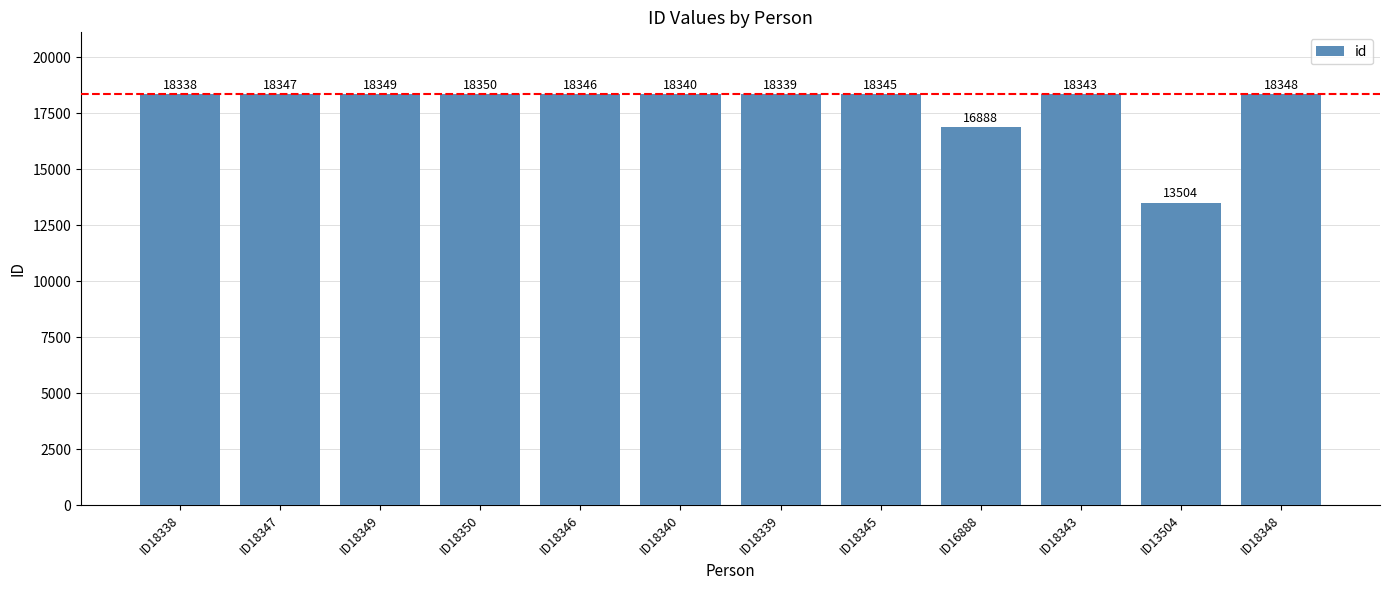

What is the ratio of the value at ID18346 to the value at ID13504?

1.4